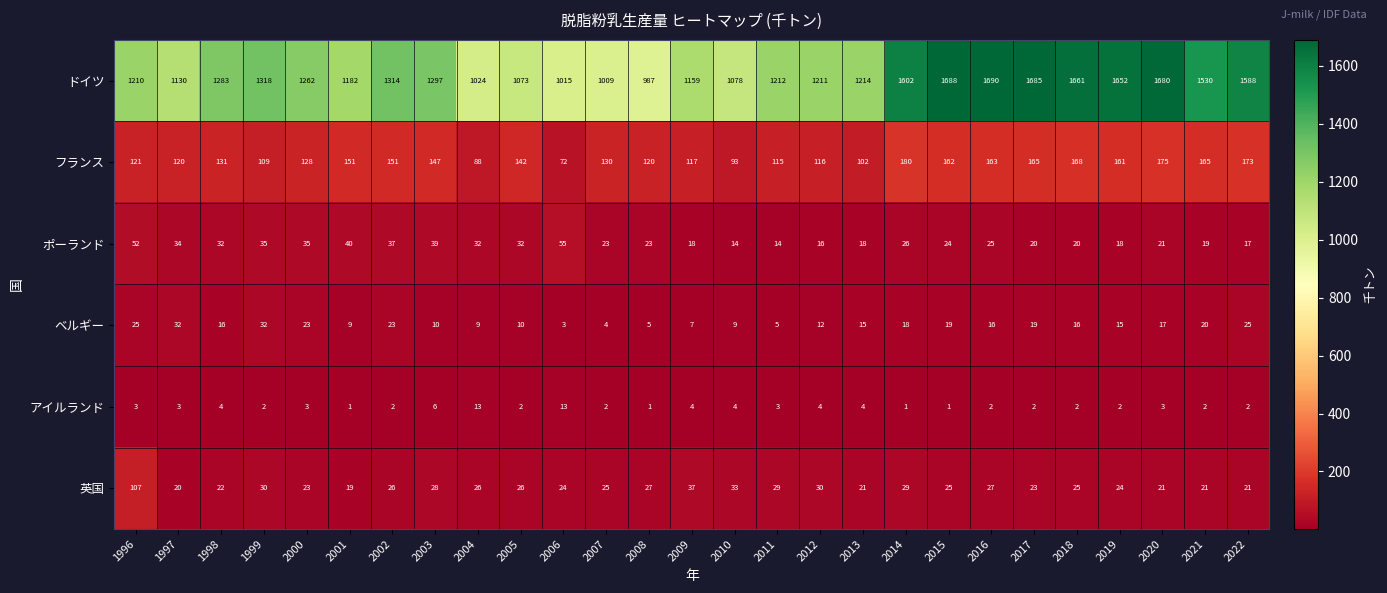

What is the difference between the maximum and minimum values in the ドイツ series?

703